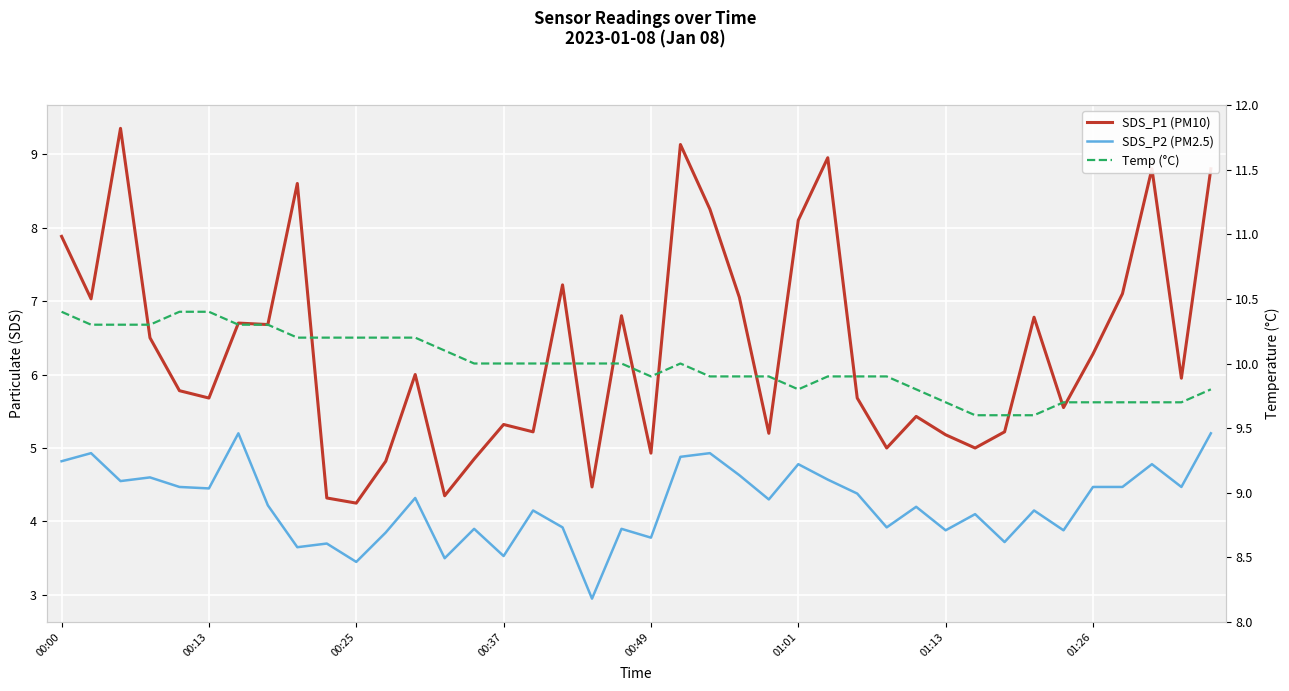

Which label corresponds to the largest value in the chart?

00:00